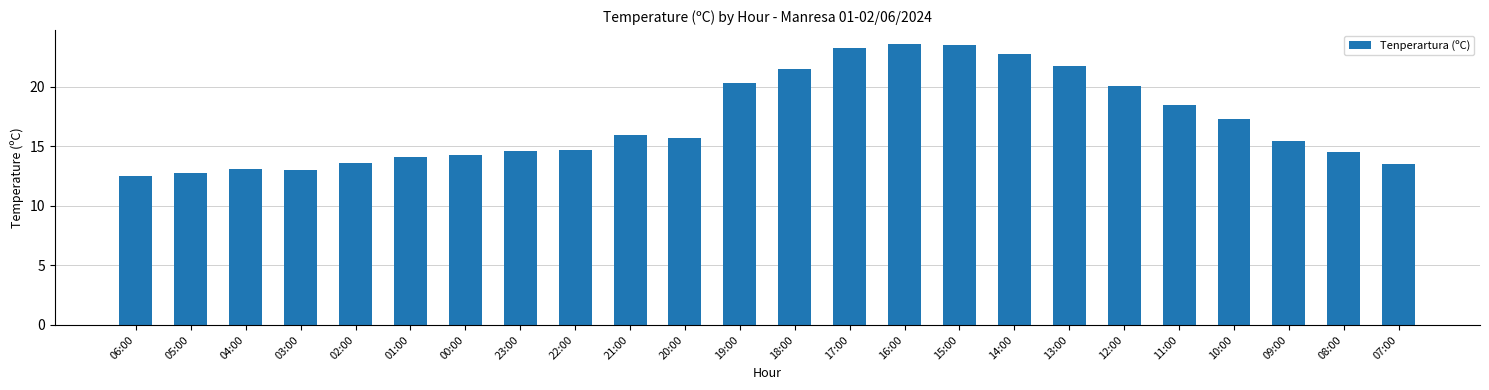

What position from the right is 10:00?

4